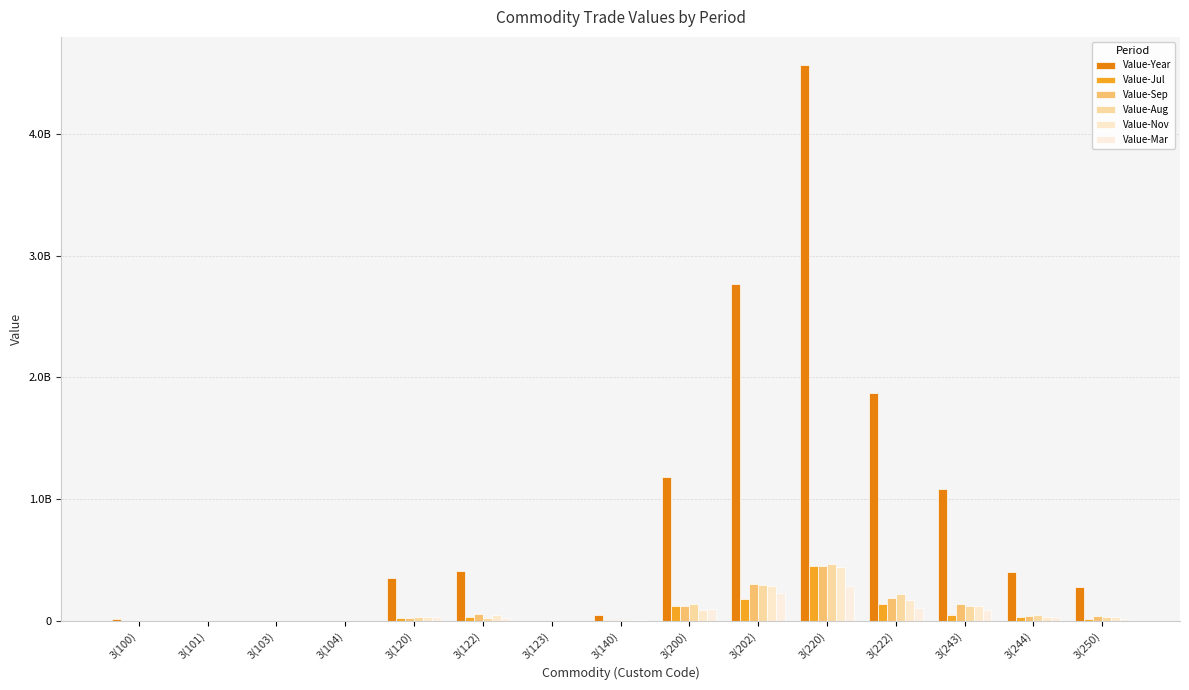

Where is Value-Jul nearest to the value 226804103?

3(202)